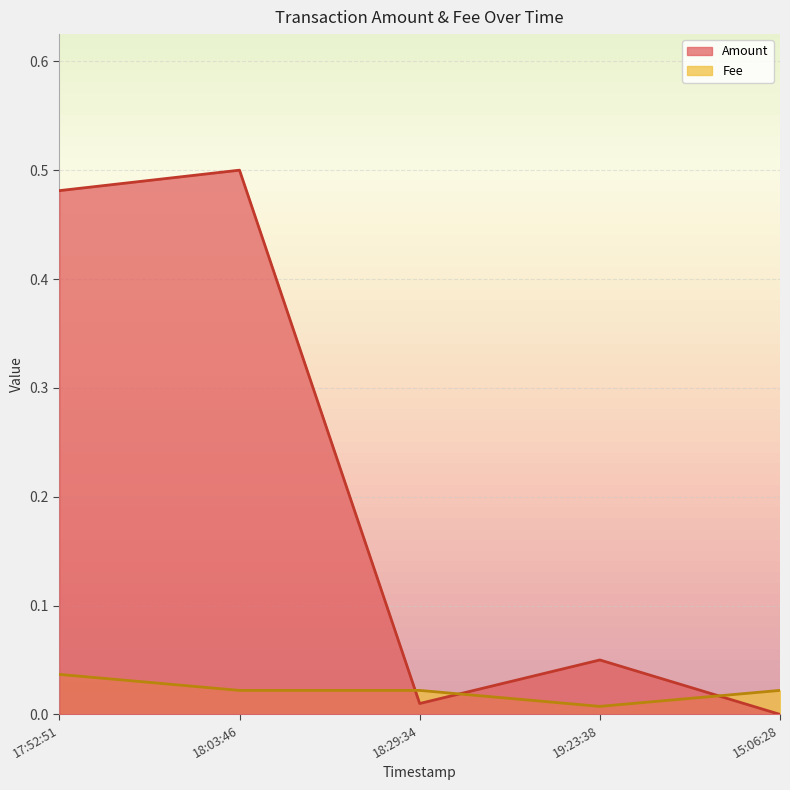

True or false: Amount has a value of 0.2 at 18:03:46.

False